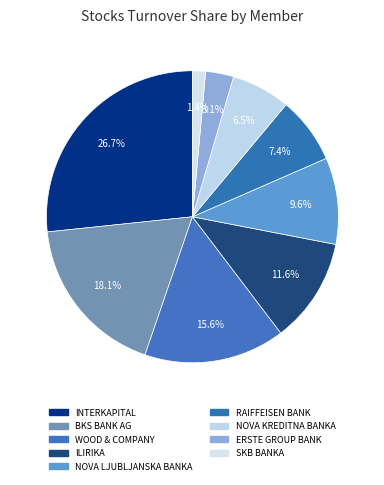

How many slices are in this pie chart?

9